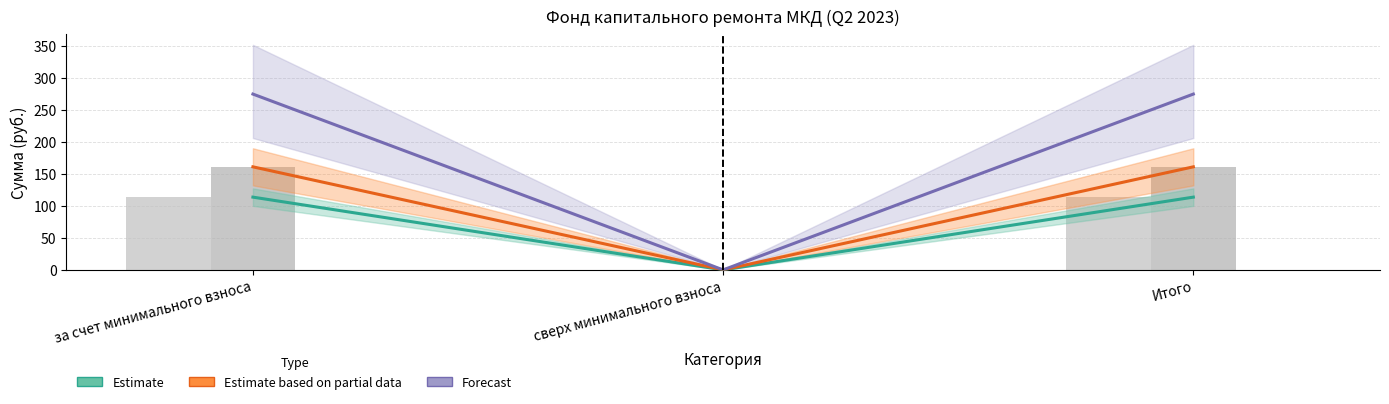

Reading right to left, what are all the values shown in this chart?

Estimate: Итого=113.5	сверх минимального взноса=0.0	за счет минимального взноса=113.5
Estimate based on partial data: Итого=160.8	сверх минимального взноса=0.0	за счет минимального взноса=160.8
Forecast: Итого=274.4	сверх минимального взноса=0.0	за счет минимального взноса=274.4
Остаток на начало: Итого=113.5	сверх минимального взноса=0.0	за счет минимального взноса=113.5
Взносов: Итого=160.8	сверх минимального взноса=0.0	за счет минимального взноса=160.8
Использовано: Итого=0.0	сверх минимального взноса=0.0	за счет минимального взноса=0.0